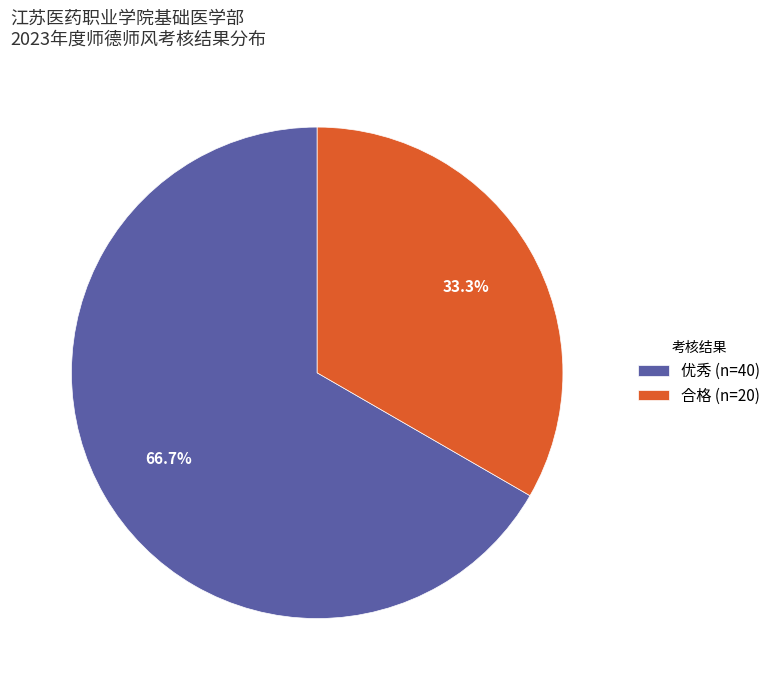

What is the smallest slice in the pie chart?

合格